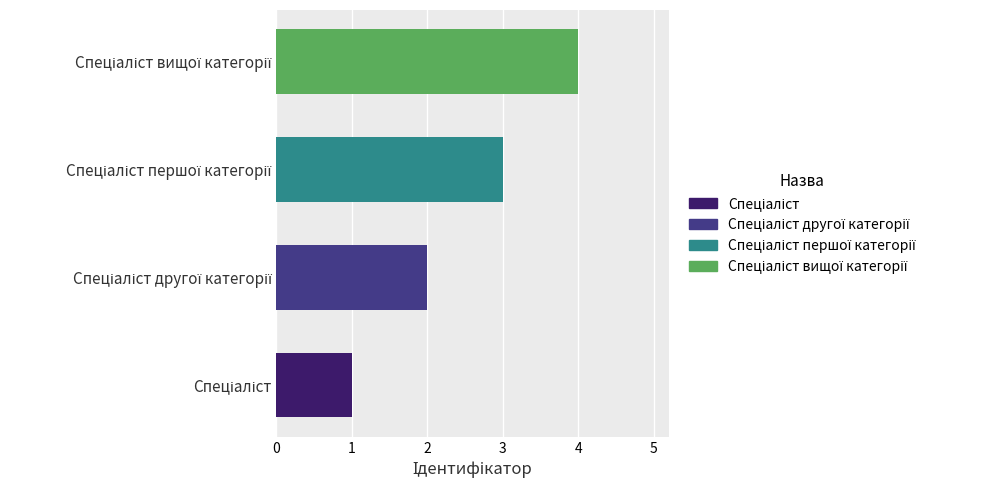

What is the maximum value shown in the chart?

4